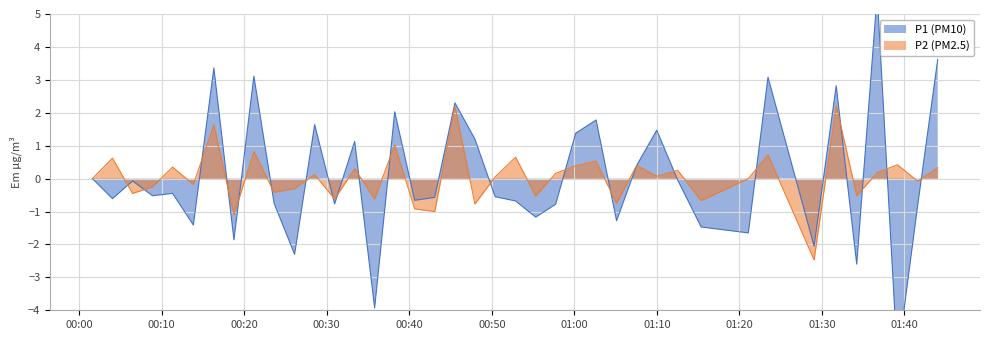

What is the lowest value of the P2 (PM2.5) series?

-2.5